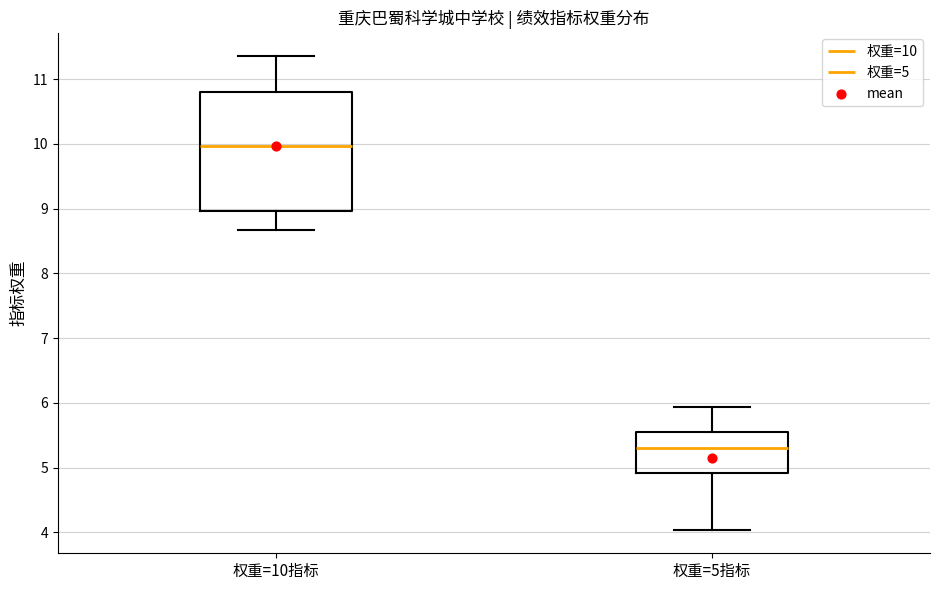

Reading left to right, read every box against the y-axis: the position of its median line, the range the box covers, and the ends of its whiskers. The values are not printed on the chart, so give them approximately, as read against the axis.

权重=10指标: median 10.0, box 9.0 to 10.8, whiskers 8.7 to 11.4
权重=5指标: median 5.3, box 4.9 to 5.5, whiskers 4.0 to 5.9